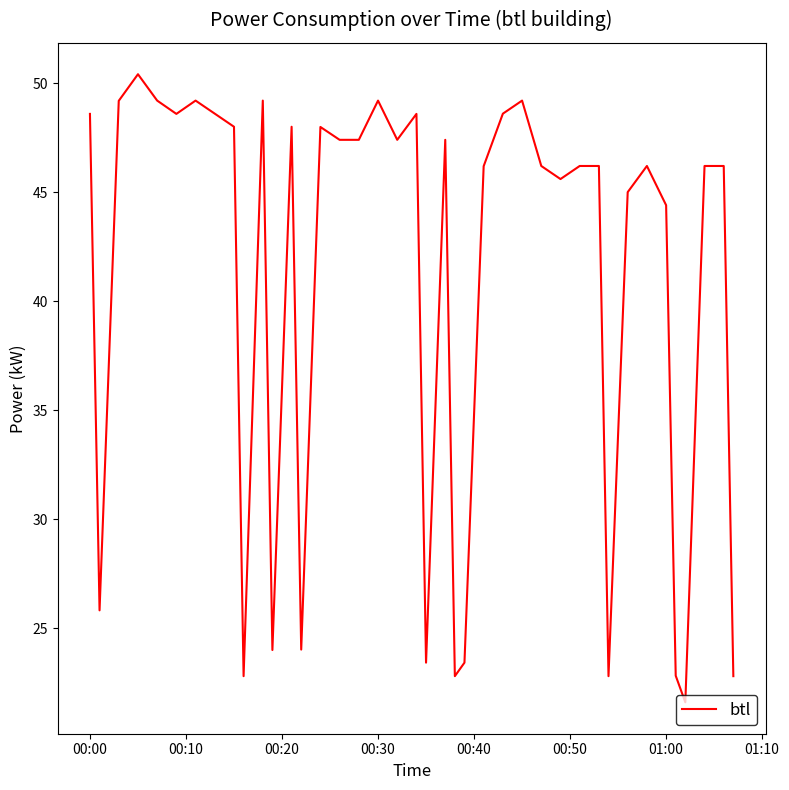

What is the minimum value shown in the chart?

21.6